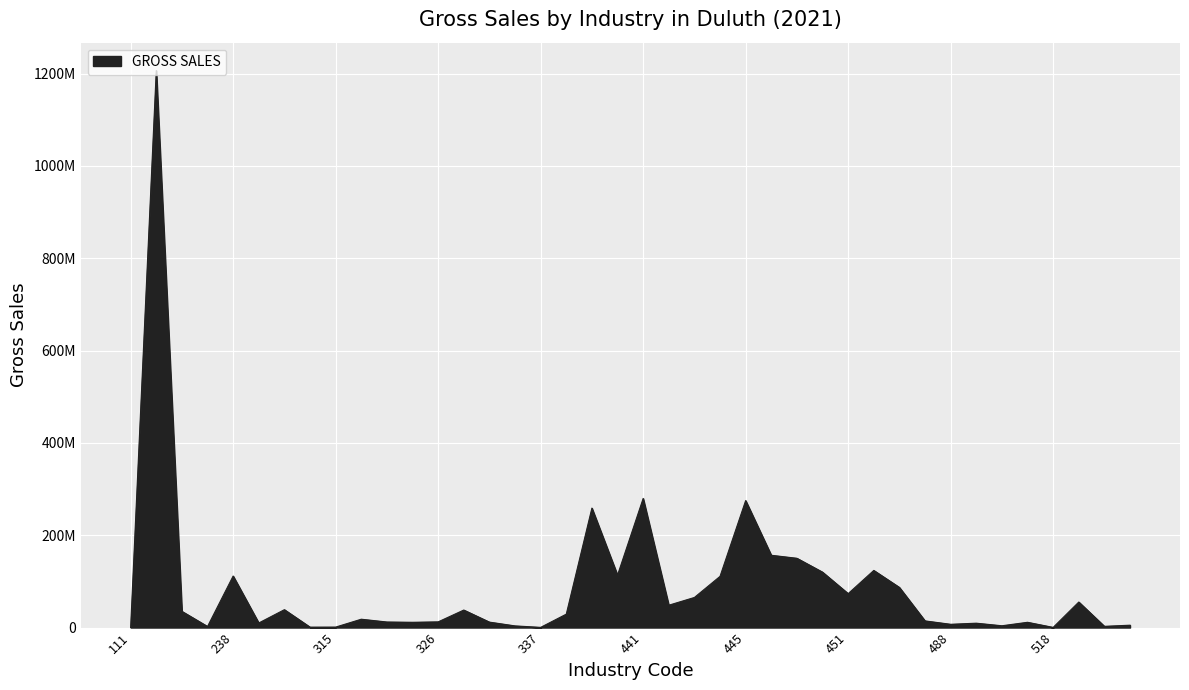

Where is the first local maximum?

221